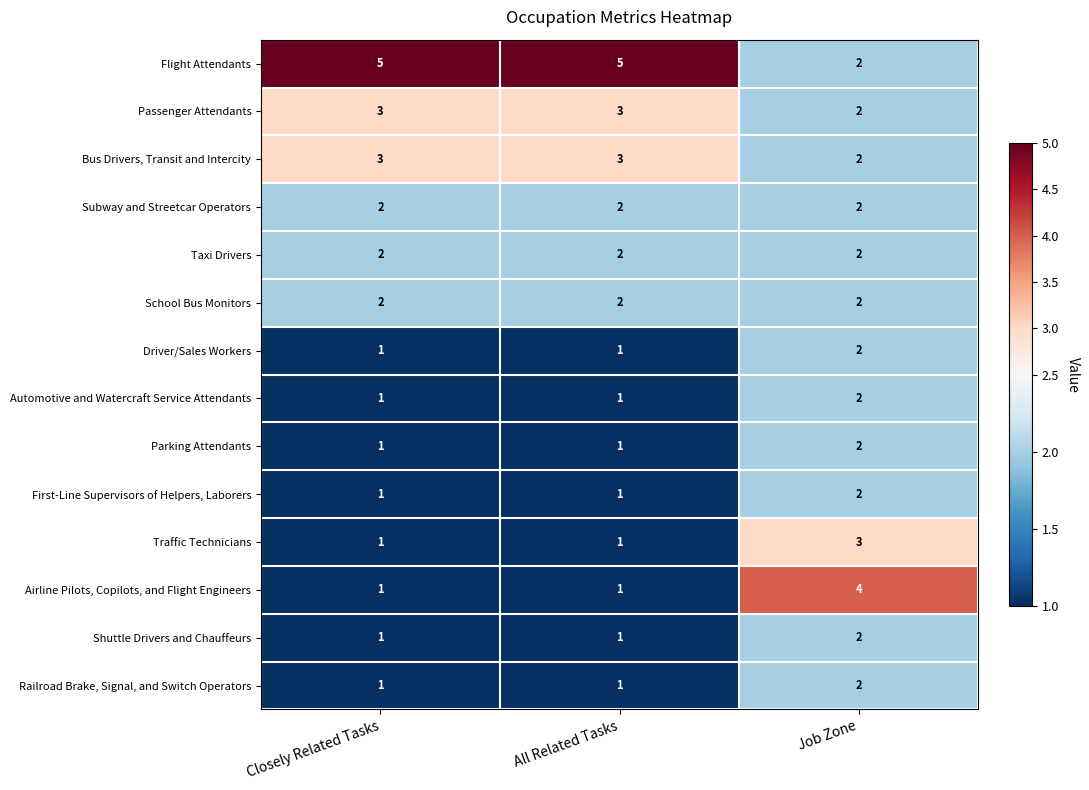

What is the total value across all series at All Related Tasks?

25